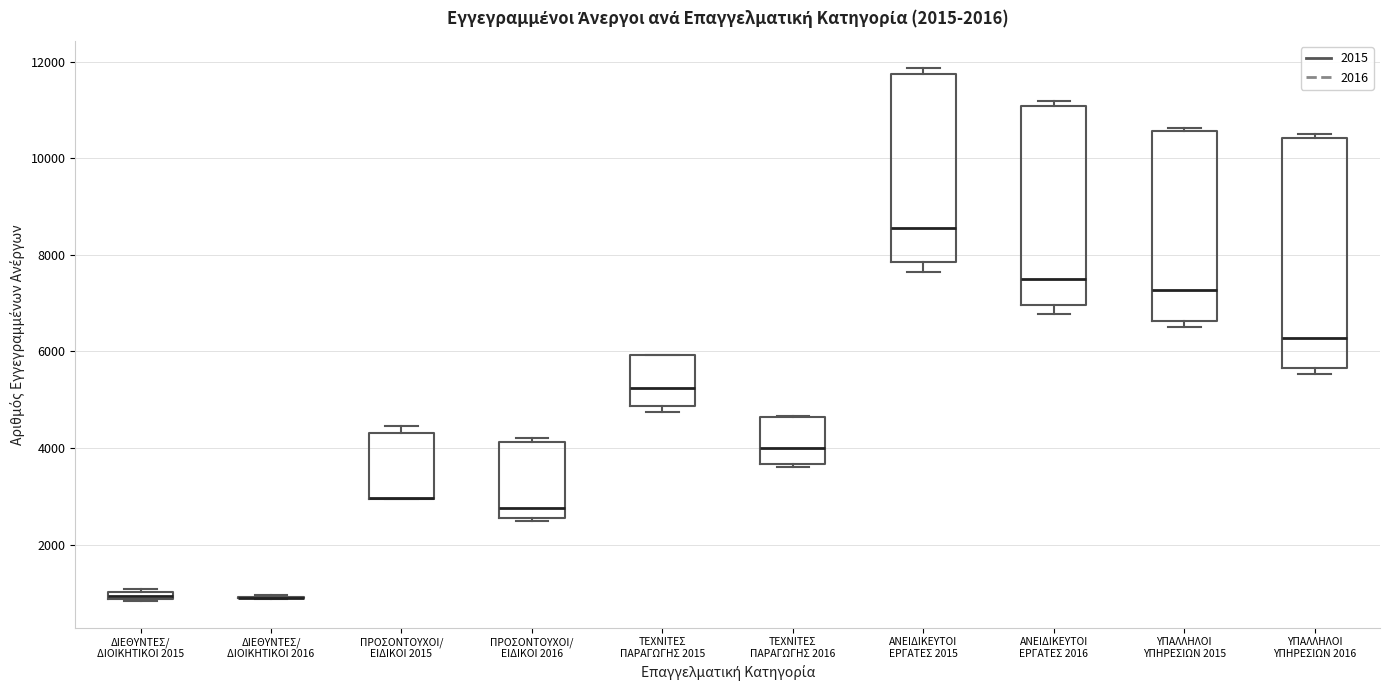

Comparing the boxes themselves (not the whiskers), which one is the tallest?

ΥΠΑΛΛΗΛΟΙ ΥΠΗΡΕΣΙΩΝ 2016